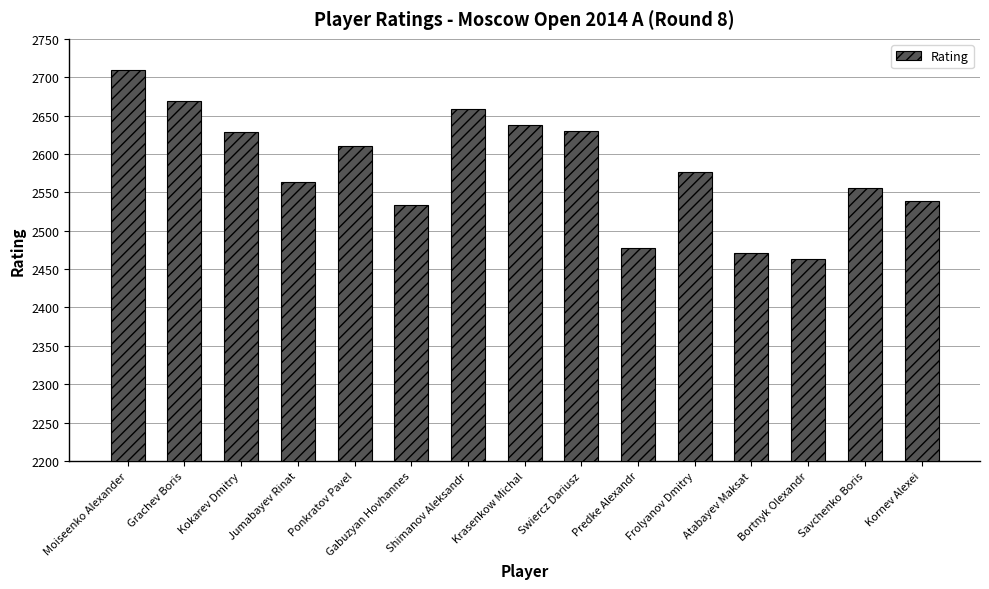

Approximately how many times larger is the value at Gabuzyan Hovhannes compared to Kornev Alexei?

1.0